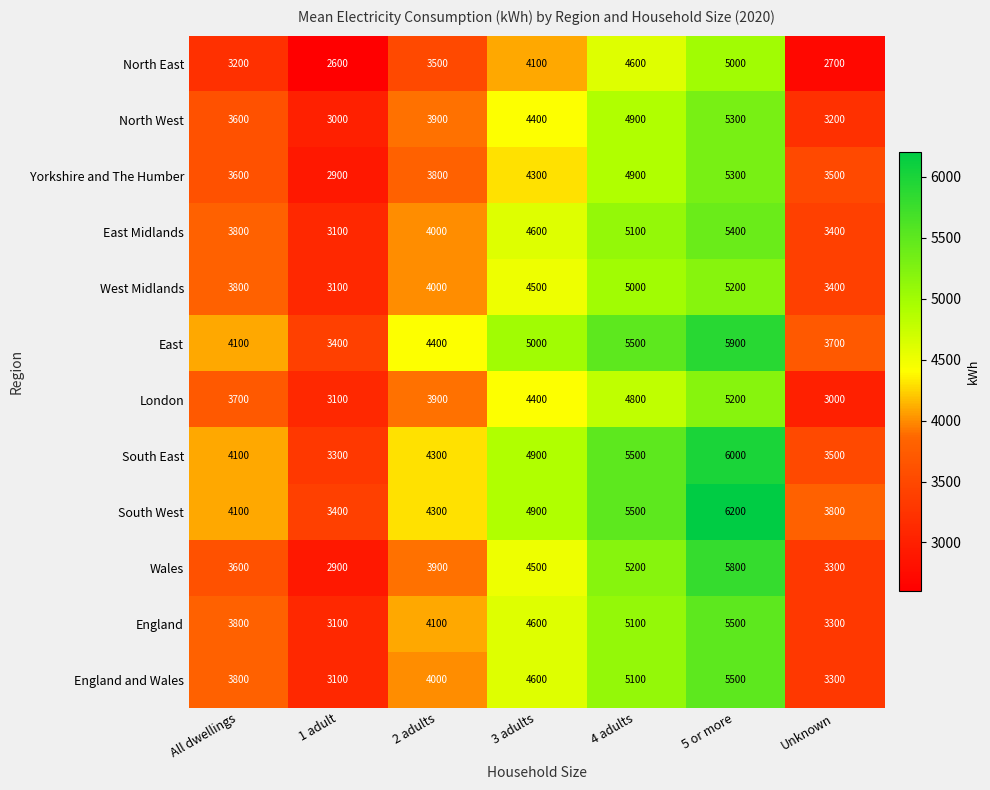

What is the total value across all series at All dwellings?

45200